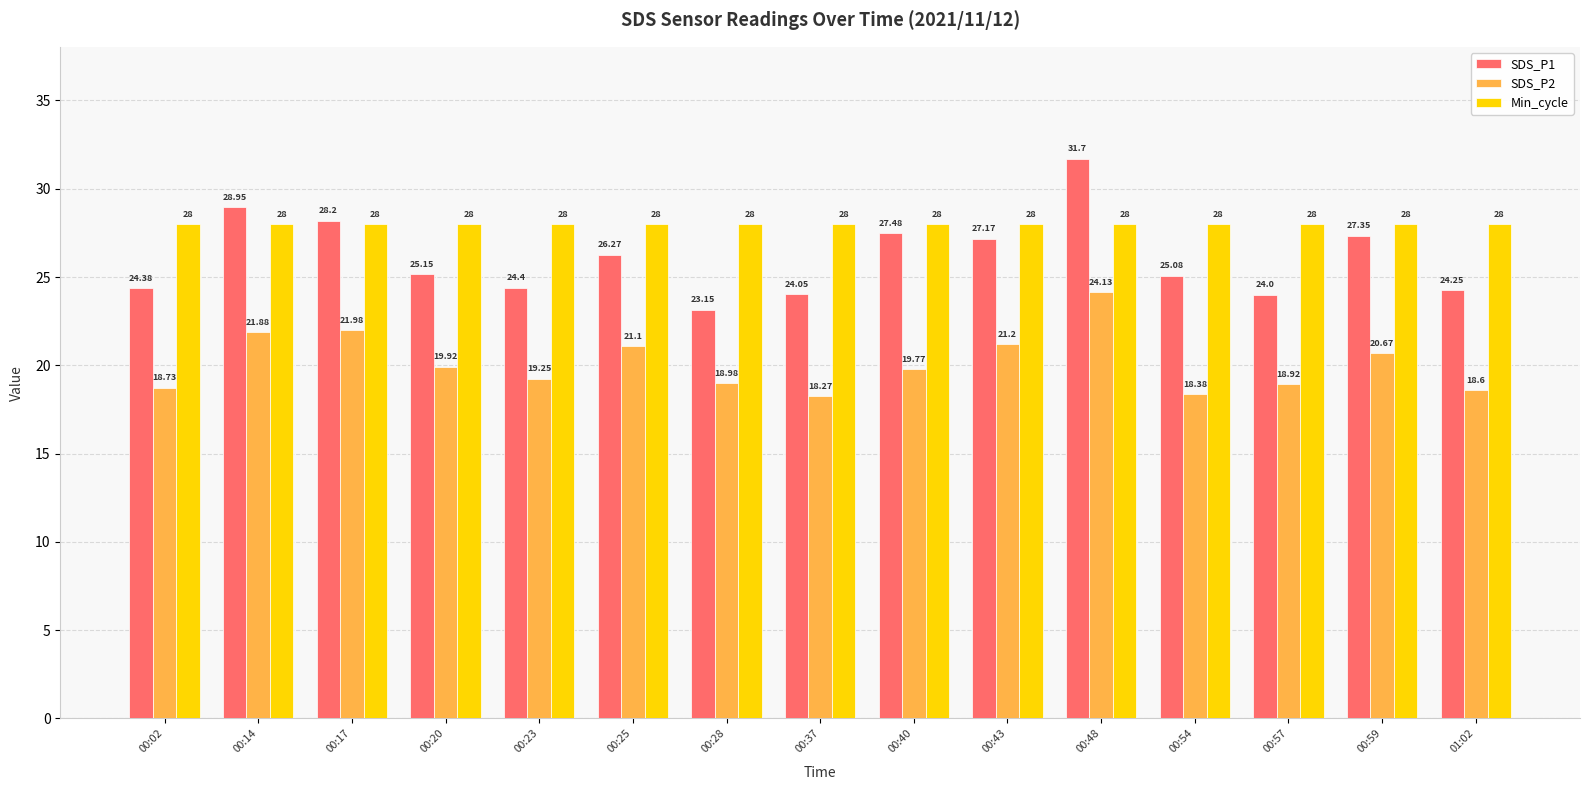

What is the difference between the second highest and second lowest values in the SDS_P2 series?

3.6